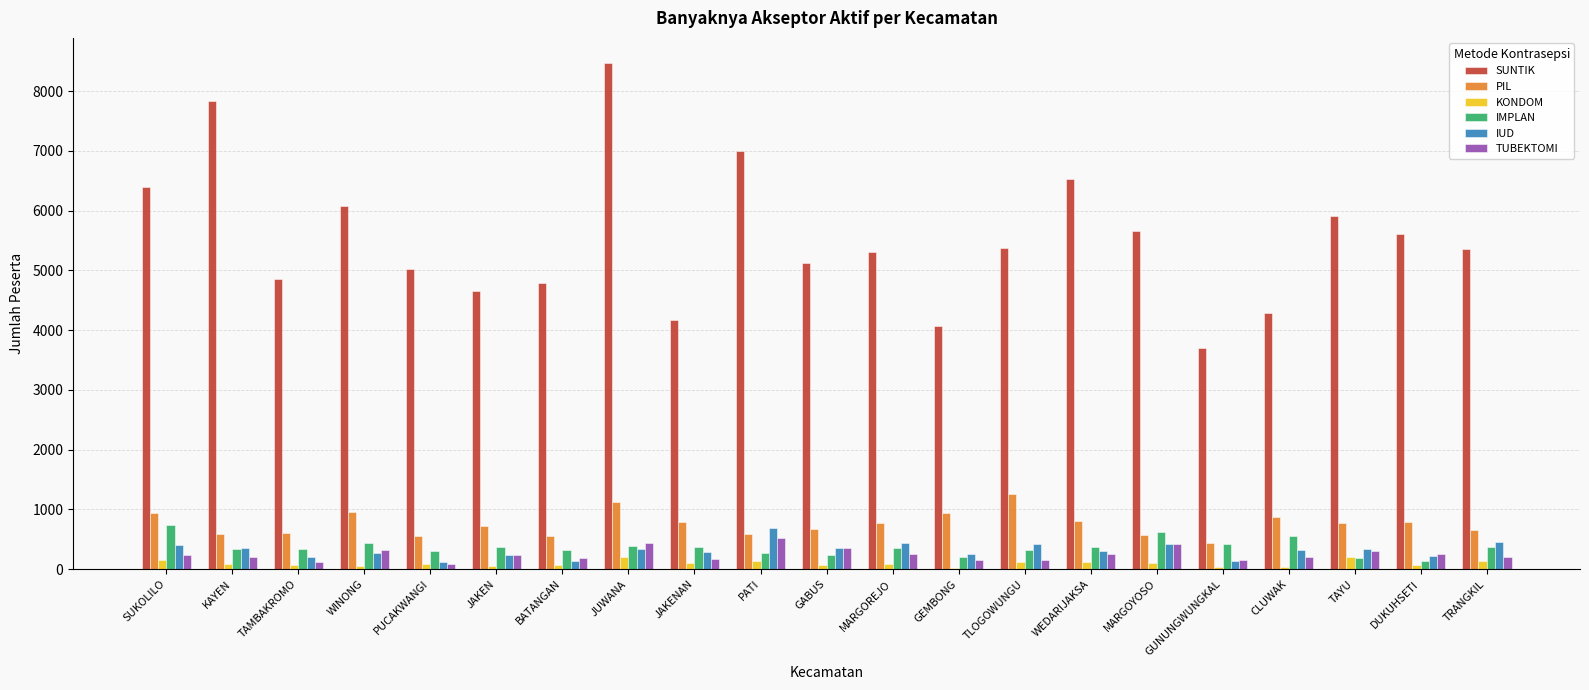

What is the maximum value for PIL?

1256